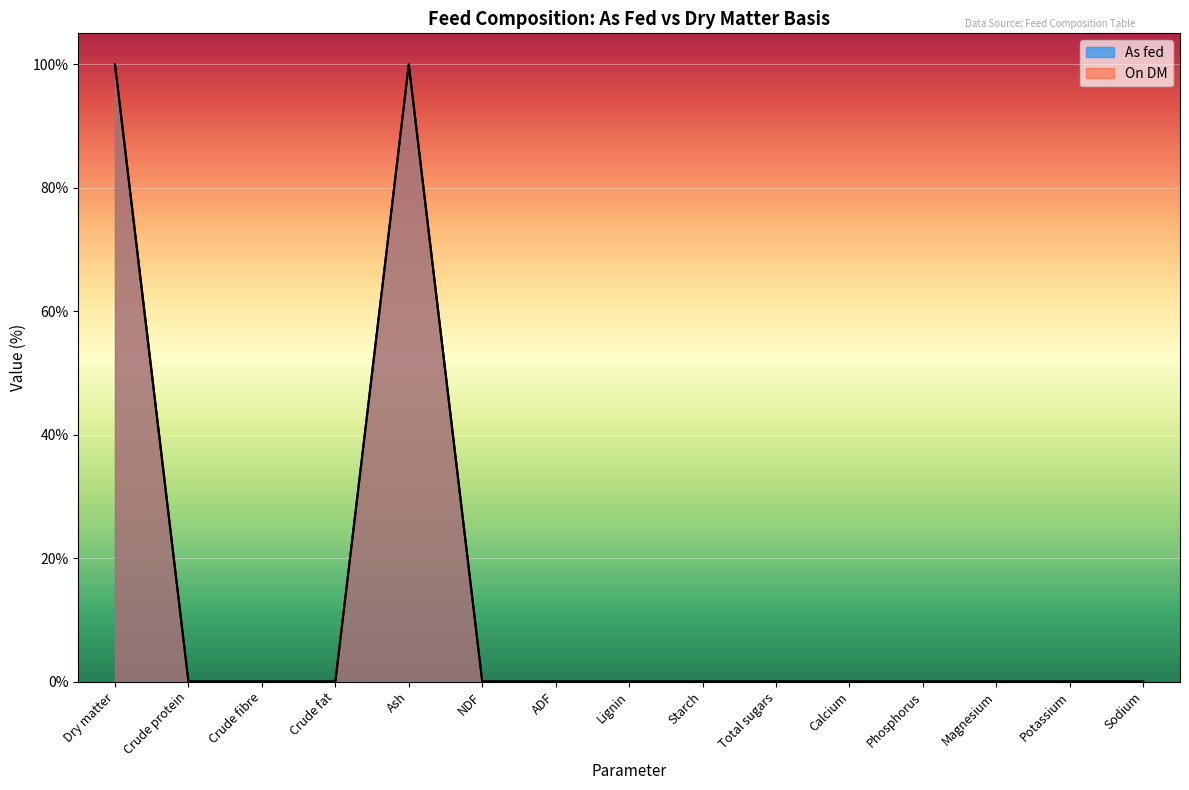

Count the number of data series in this chart.

2